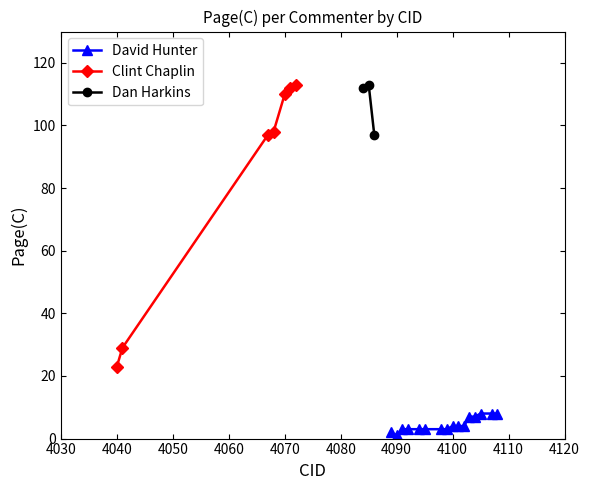

Does the chart display data point markers on the line(s)?

Yes